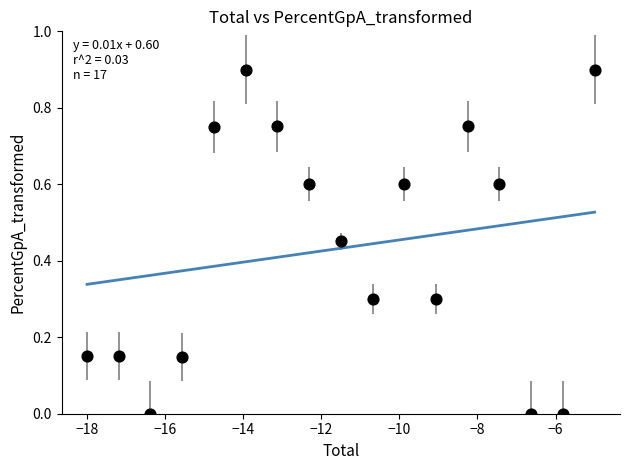

What is the range of Y values (max minus min)?

0.9